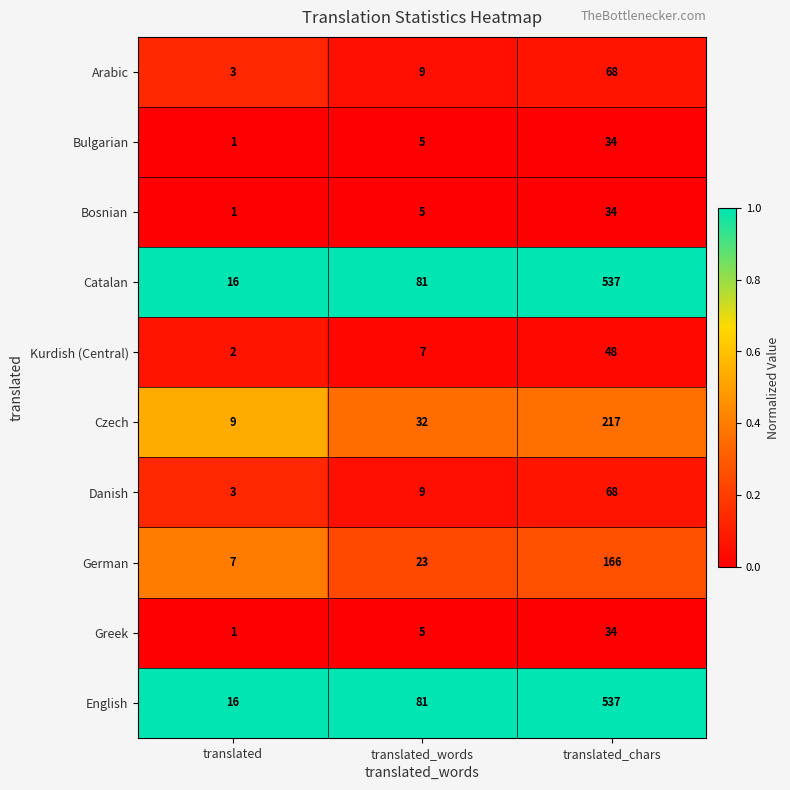

At which label is Czech closest to 113?

translated_words